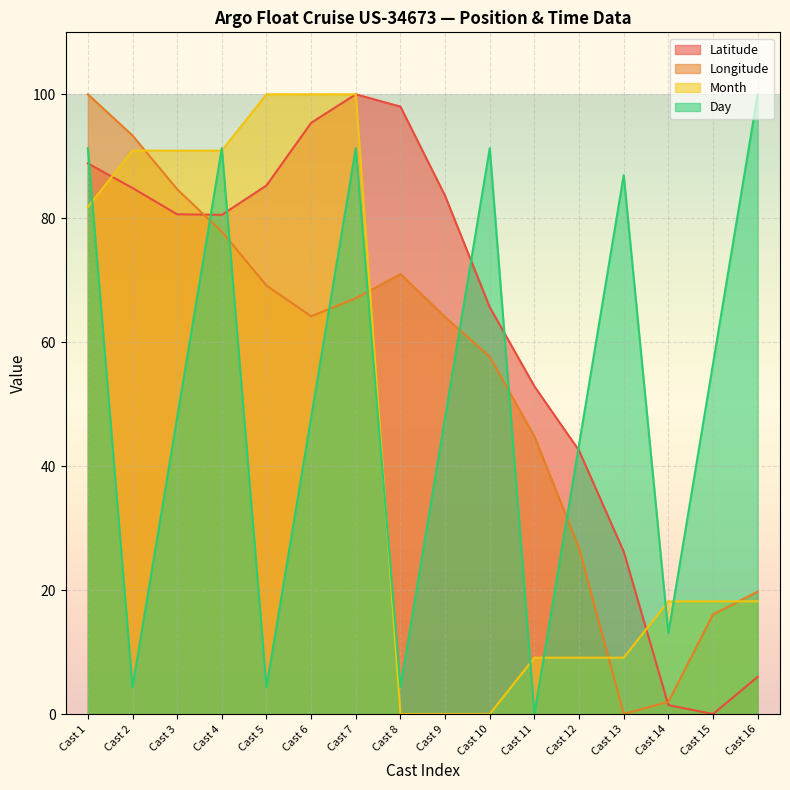

How many lines are shown in the chart?

4